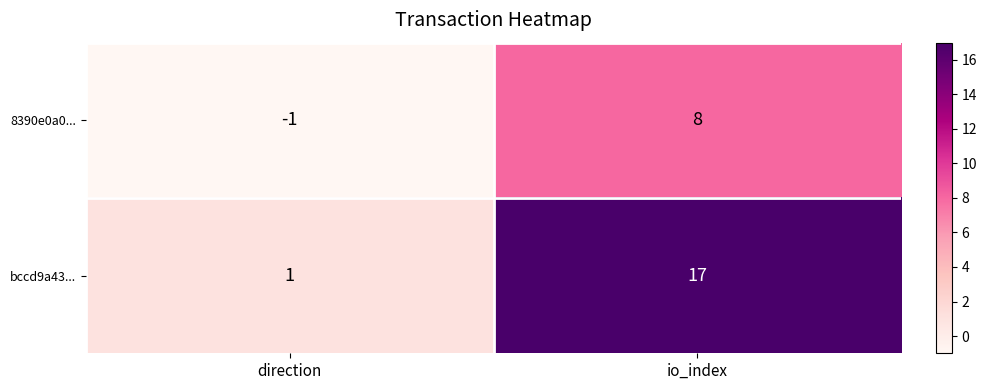

What is the highest value of the 8390e0a0... series?

8